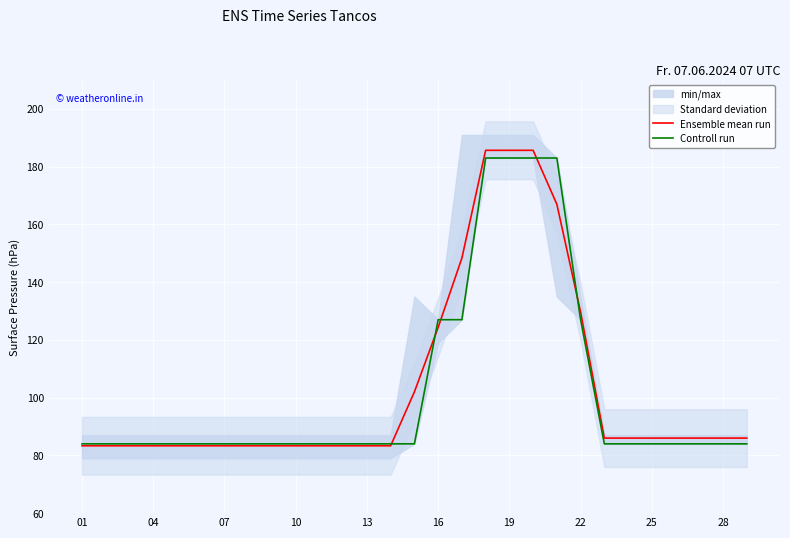

What is the maximum value shown in the chart?

185.7